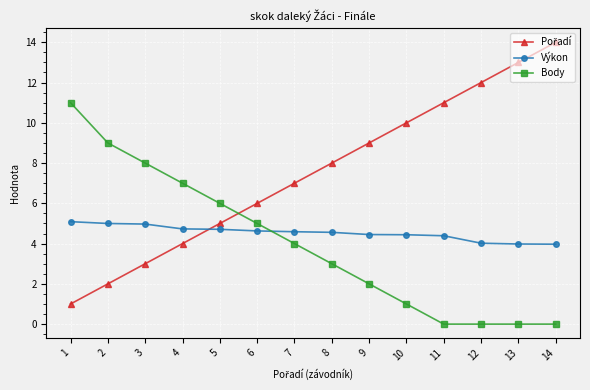

The value of Výkon at 3 is 7.4. True or false?

False